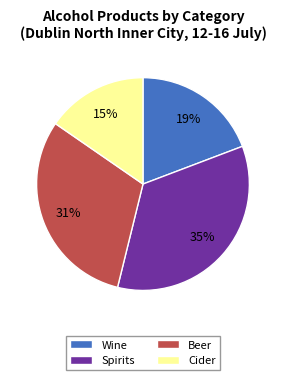

What is the largest slice in the pie chart?

Spirits